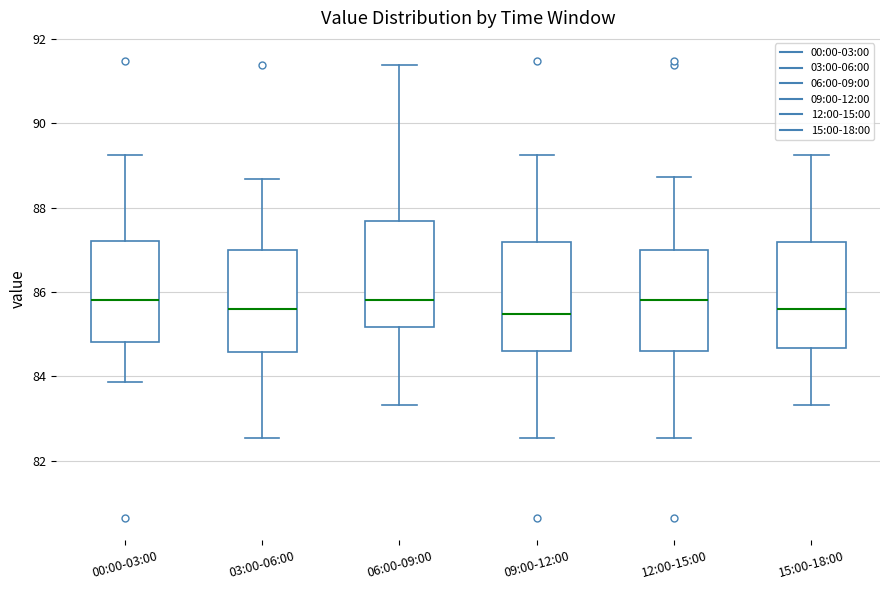

Reading left to right, transcribe this box plot: for each box, give where its median line is, the range the box spans, and where its two whiskers end, as read against the y-axis. The values are not printed on the chart, so give them approximately, as read against the axis.

00:00-03:00: median 85.8, box 84.8 to 87.2, whiskers 83.8 to 89.2
03:00-06:00: median 85.6, box 84.6 to 87.0, whiskers 82.6 to 88.6
06:00-09:00: median 85.8, box 85.2 to 87.6, whiskers 83.4 to 91.4
09:00-12:00: median 85.4, box 84.6 to 87.2, whiskers 82.6 to 89.2
12:00-15:00: median 85.8, box 84.6 to 87.0, whiskers 82.6 to 88.8
15:00-18:00: median 85.6, box 84.6 to 87.2, whiskers 83.4 to 89.2